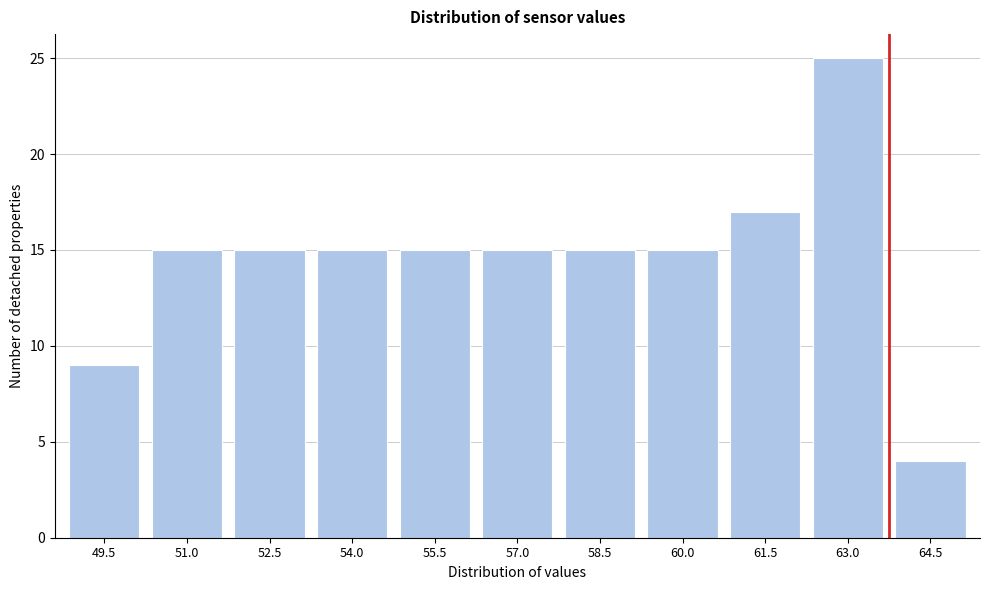

Reading left to right, transcribe all the data shown in this chart.

9	15	15	15	15	15	15	15	17	25	4